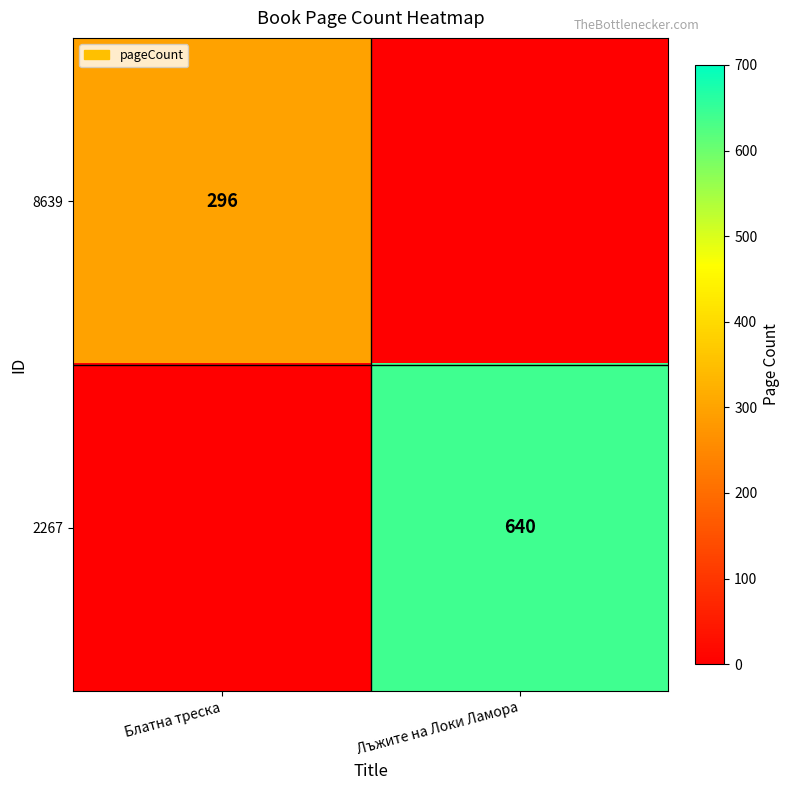

At how many categories does at least one series exceed 475?

1